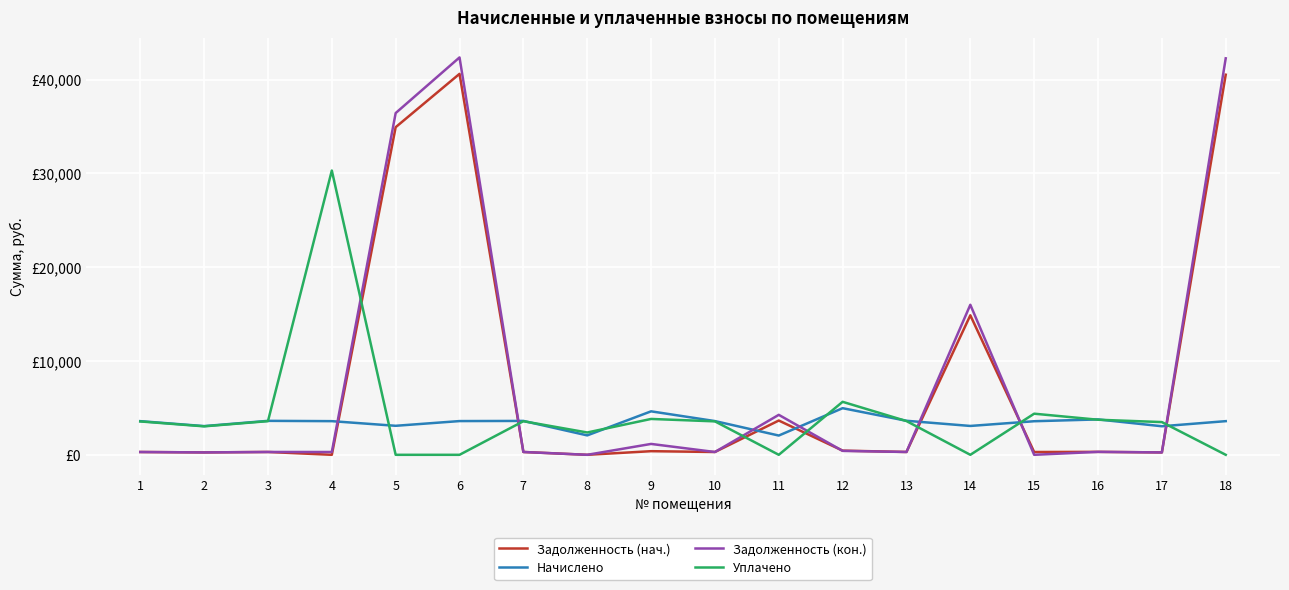

What are all the series names shown in the legend?

Задолженность (нач.), Начислено, Задолженность (кон.), Уплачено